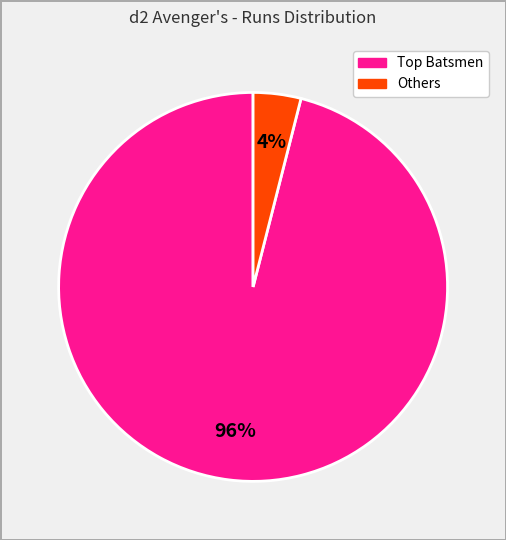

Is there any slice that represents more than half of the pie?

Yes